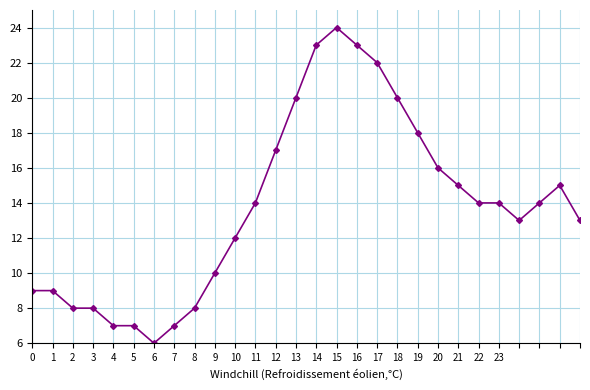

Reading left to right, transcribe all the data shown in this chart.

9	9	8	8	7	7	6	7	8	10	12	14	17	20	23	24	23	22	20	18	16	15	14	14	13	14	15	13